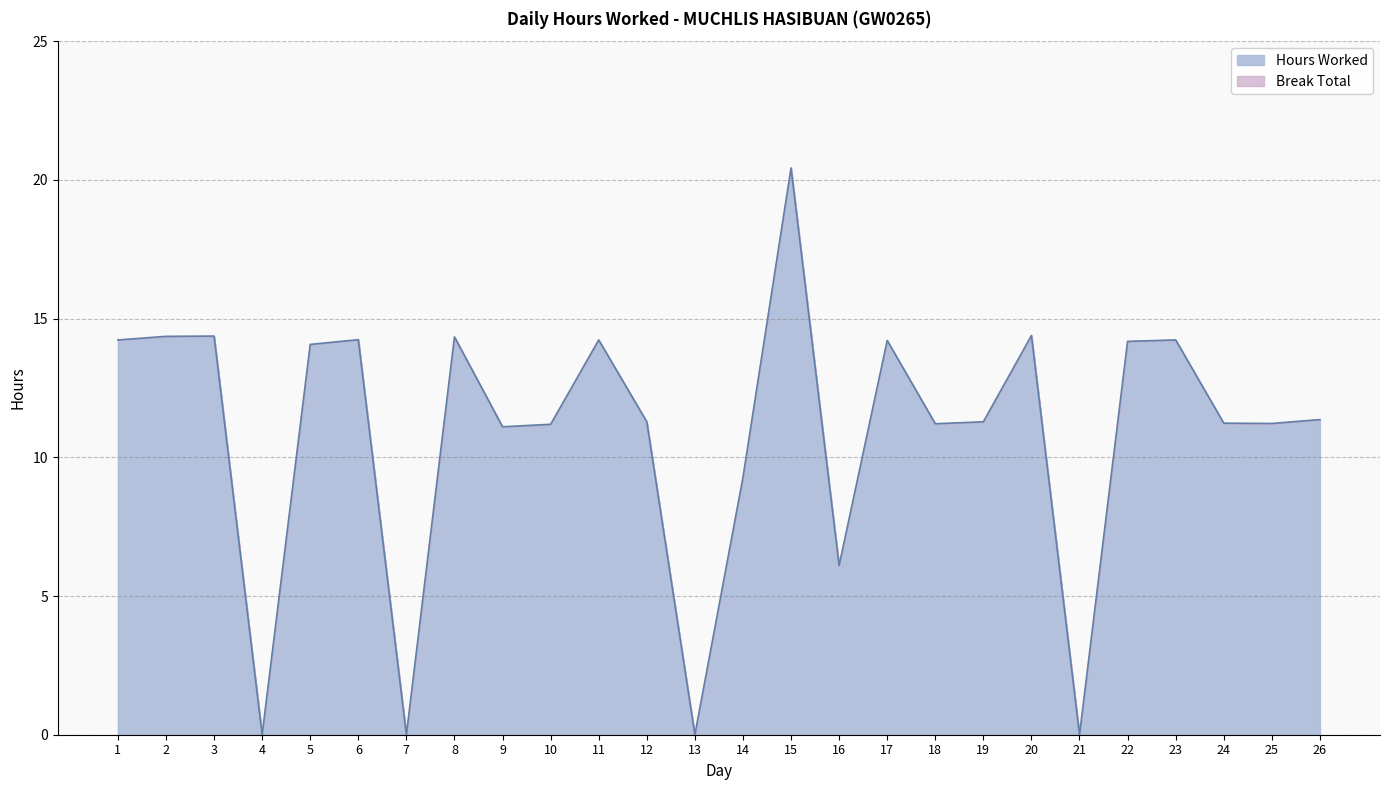

What is the value of the 17th point from the left?

14.2